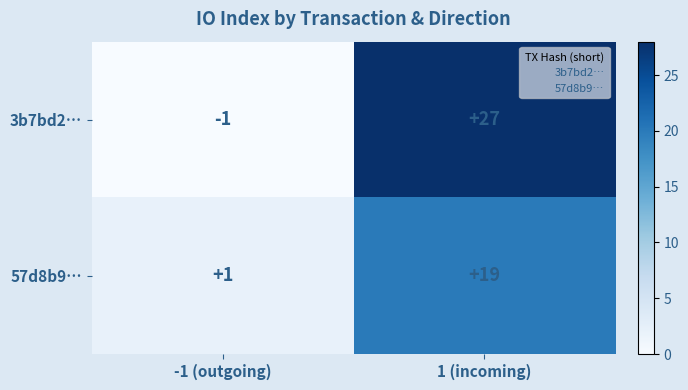

What is the average value of the 3b7bd2… series?

13